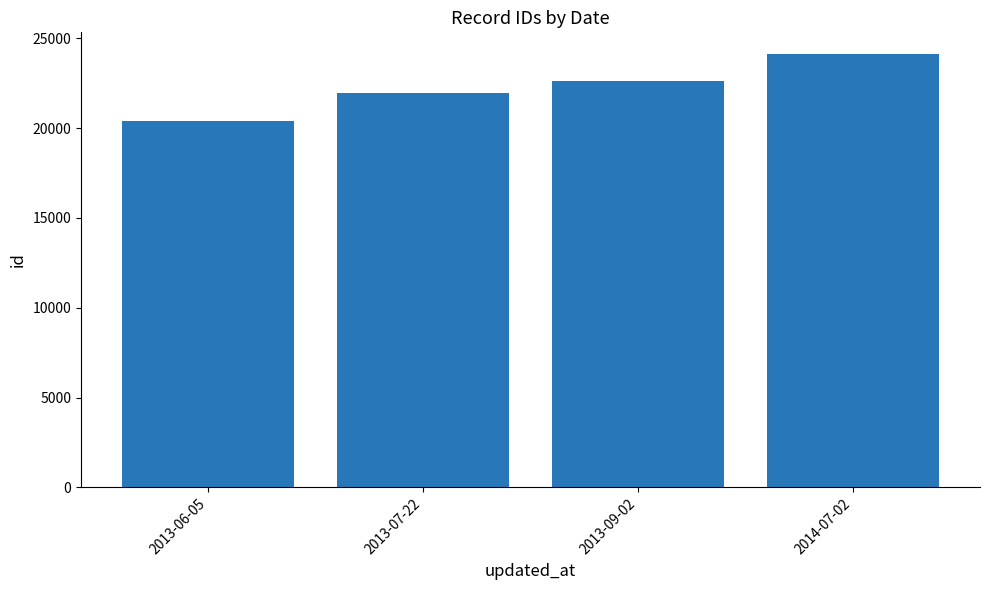

Reading right to left, list all the values displayed in this chart.

2014-07-02=24130	2013-09-02=22640	2013-07-22=21958	2013-06-05=20413